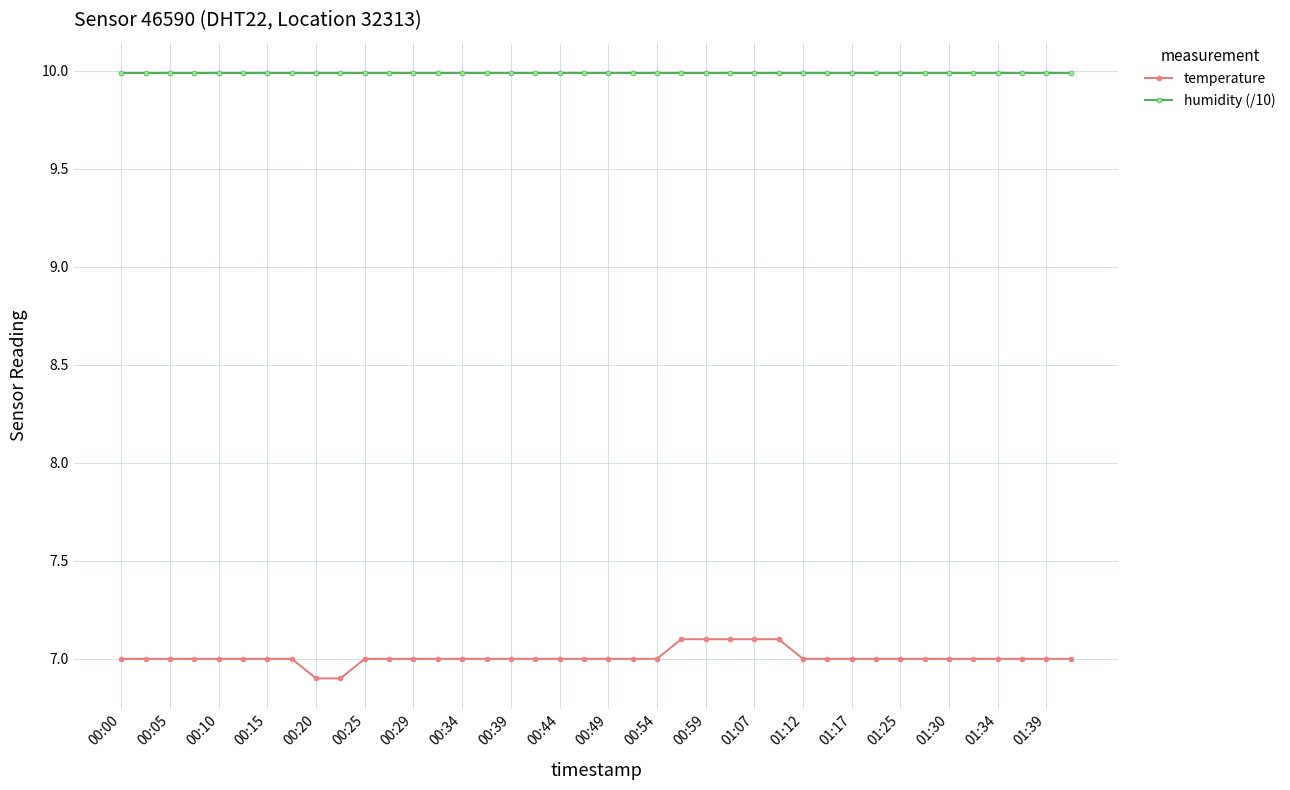

What is the sum of all humidity (/10) values?

399.6